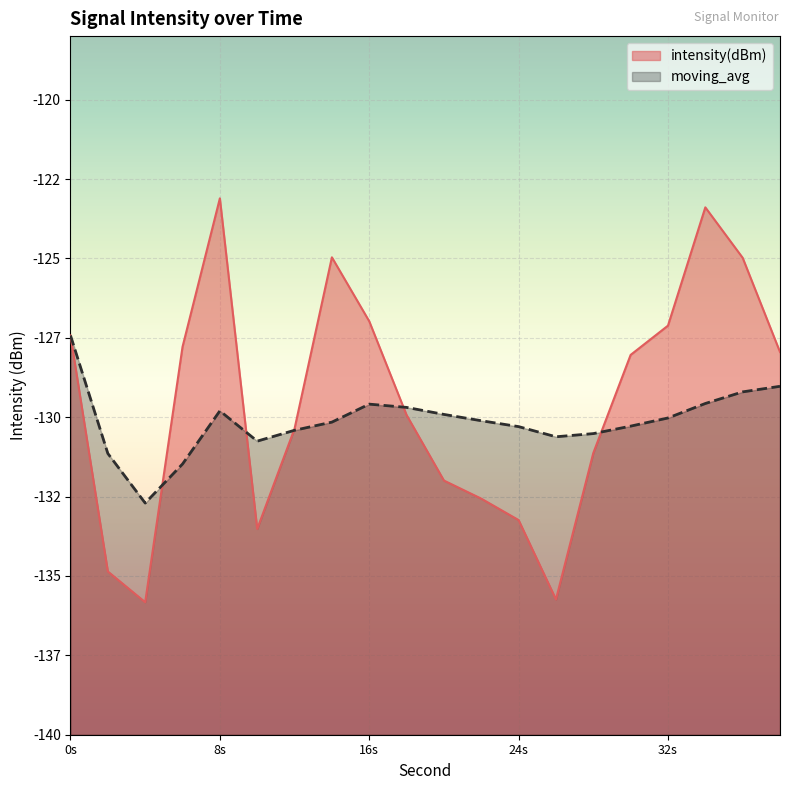

Between 12 and 18, which series saw the biggest shift?

moving_avg